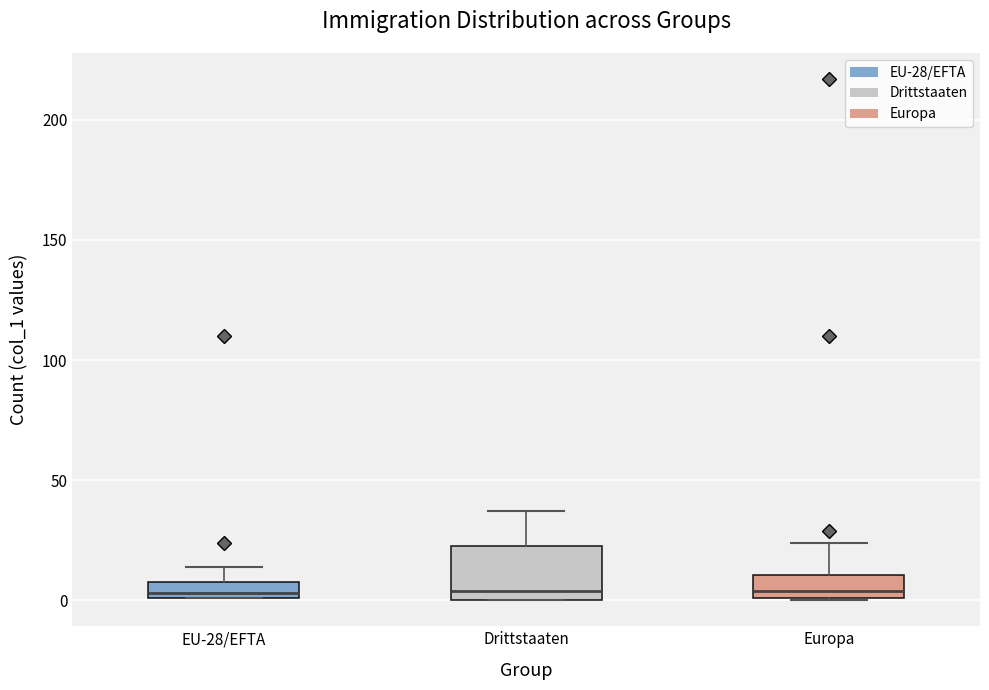

Where is the lower edge of the box for Drittstaaten on the y-axis? The values are not printed on the chart, so give them approximately, as read against the axis.

0